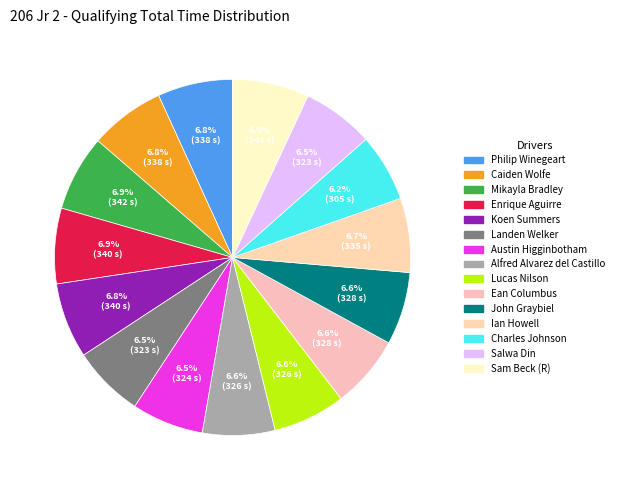

True or false: Alfred Alvarez del Castillo accounts for 1% of the total.

False